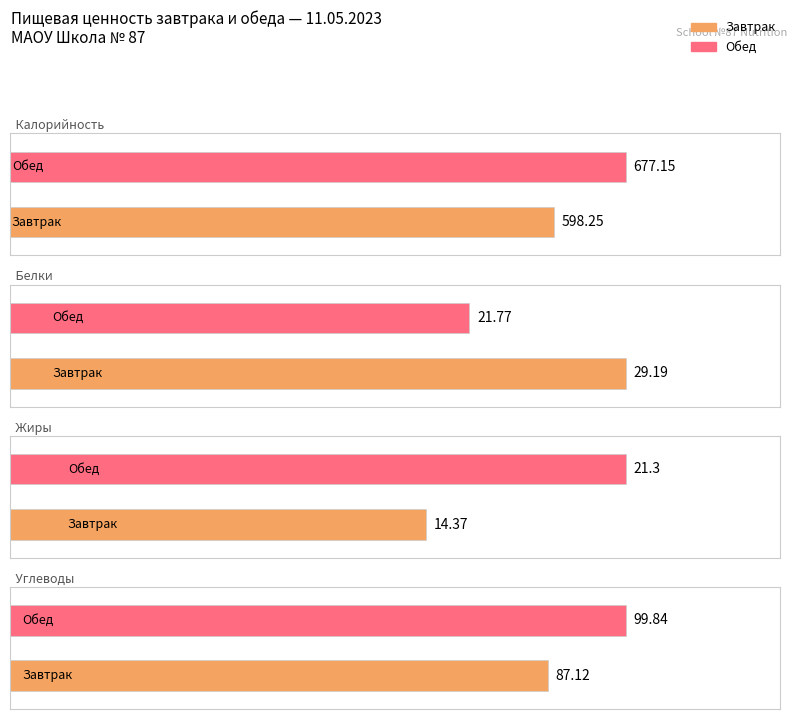

The value of Жиры at Завтрак is 8.8. True or false?

False